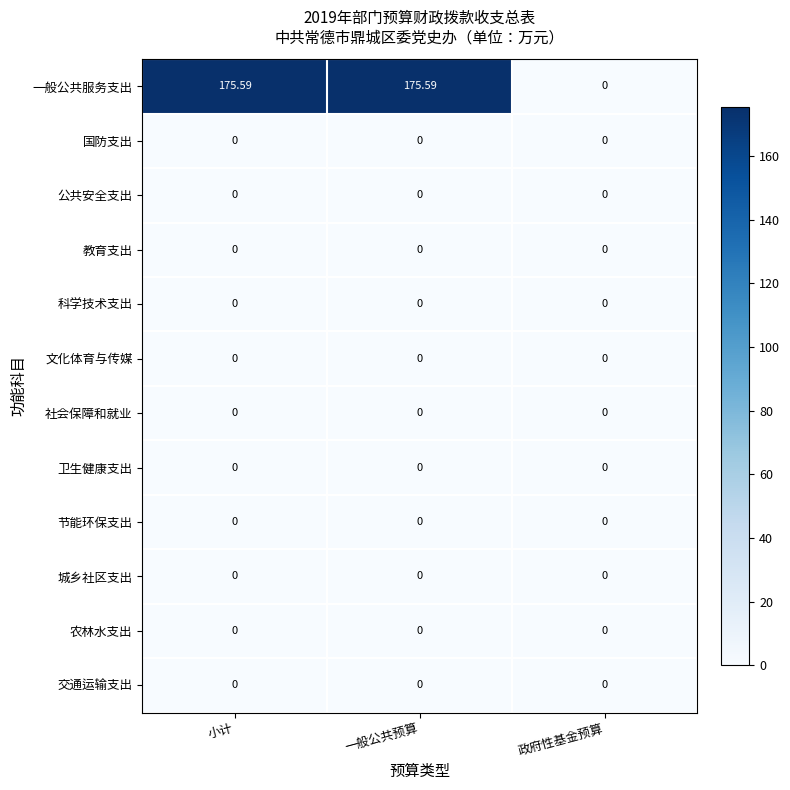

What is the total value across all series at 小计?

175.6